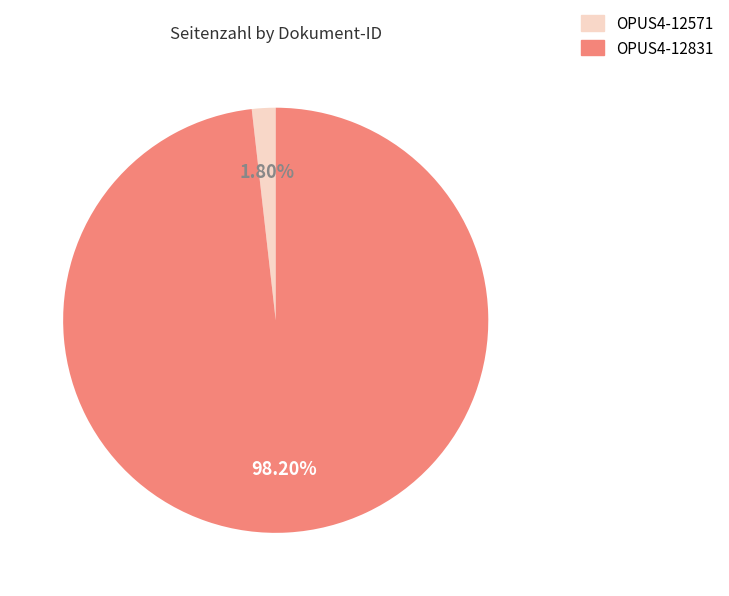

How many segments does this pie chart have?

2